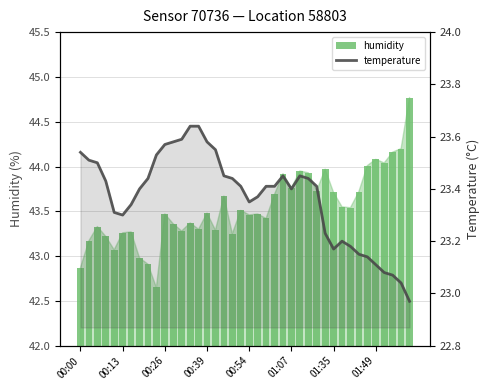

How many series are shown in this chart?

2